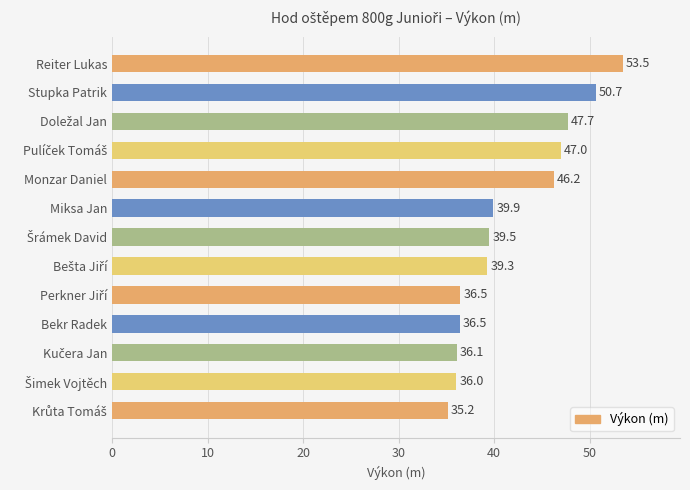

What is the minimum value shown in the chart?

35.2